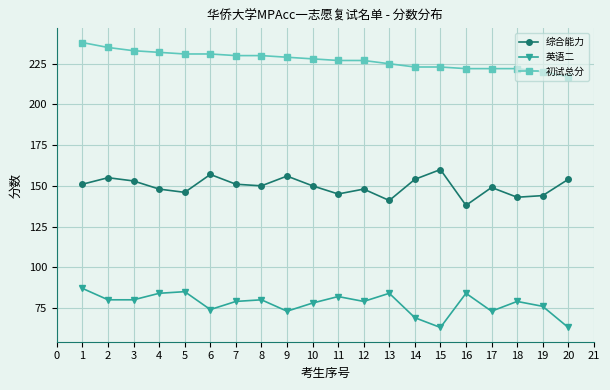

What is the average value of the 综合能力 series?

150